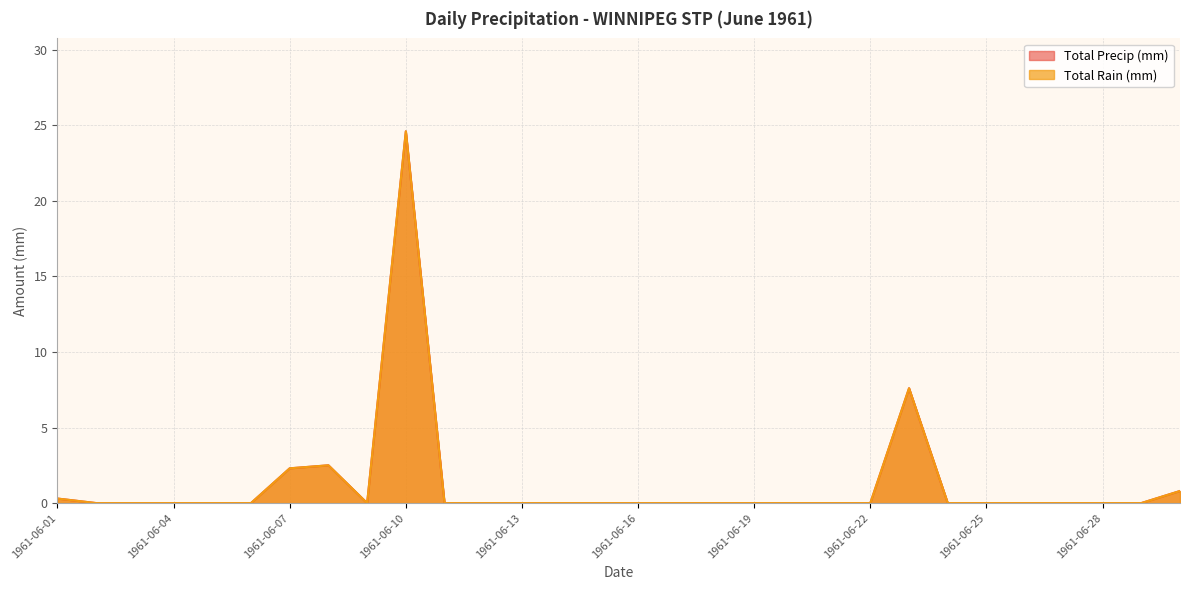

How many distinct data groups are displayed?

2